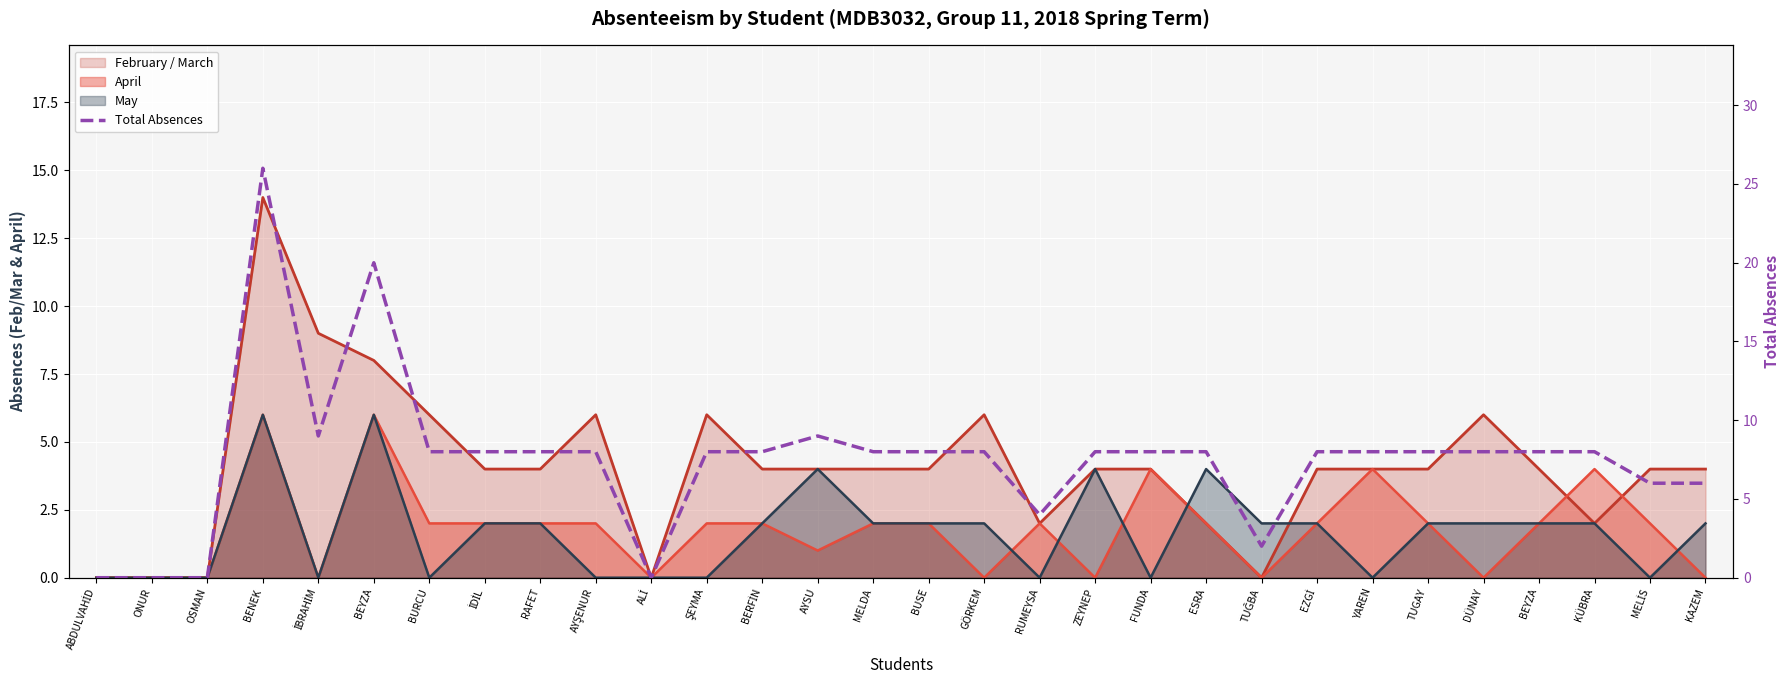

True or false: there are more than 1 points higher than both neighbors.

True